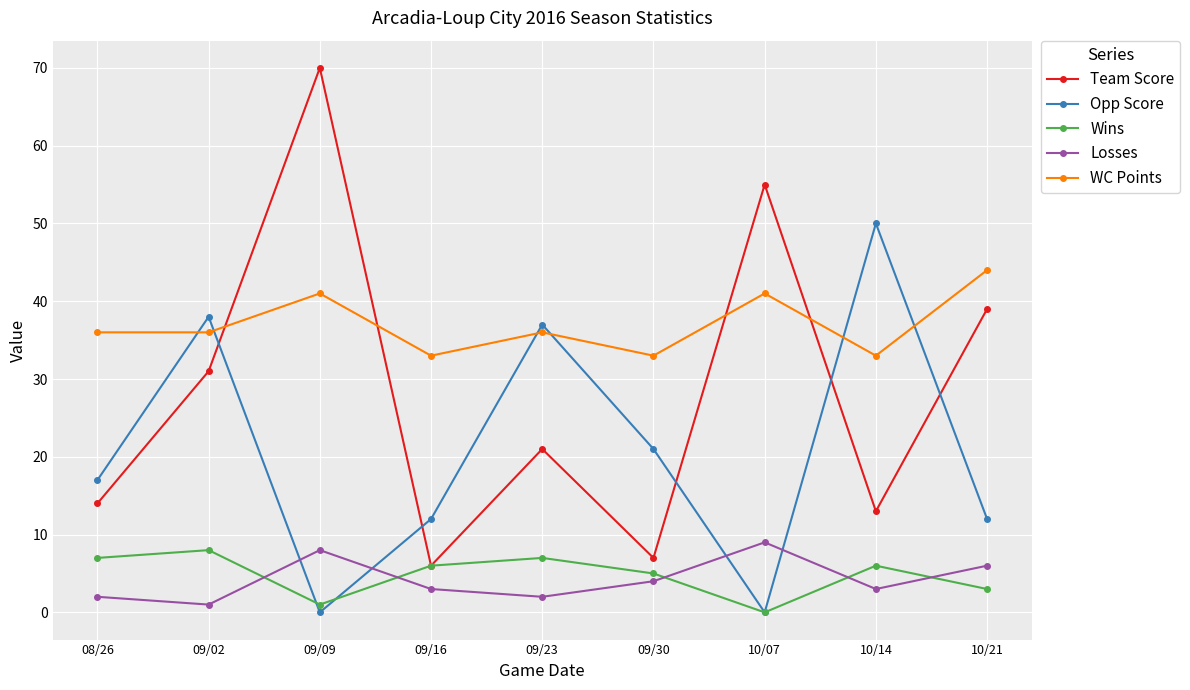

True or false: Losses and Opp Score cross at least once.

True